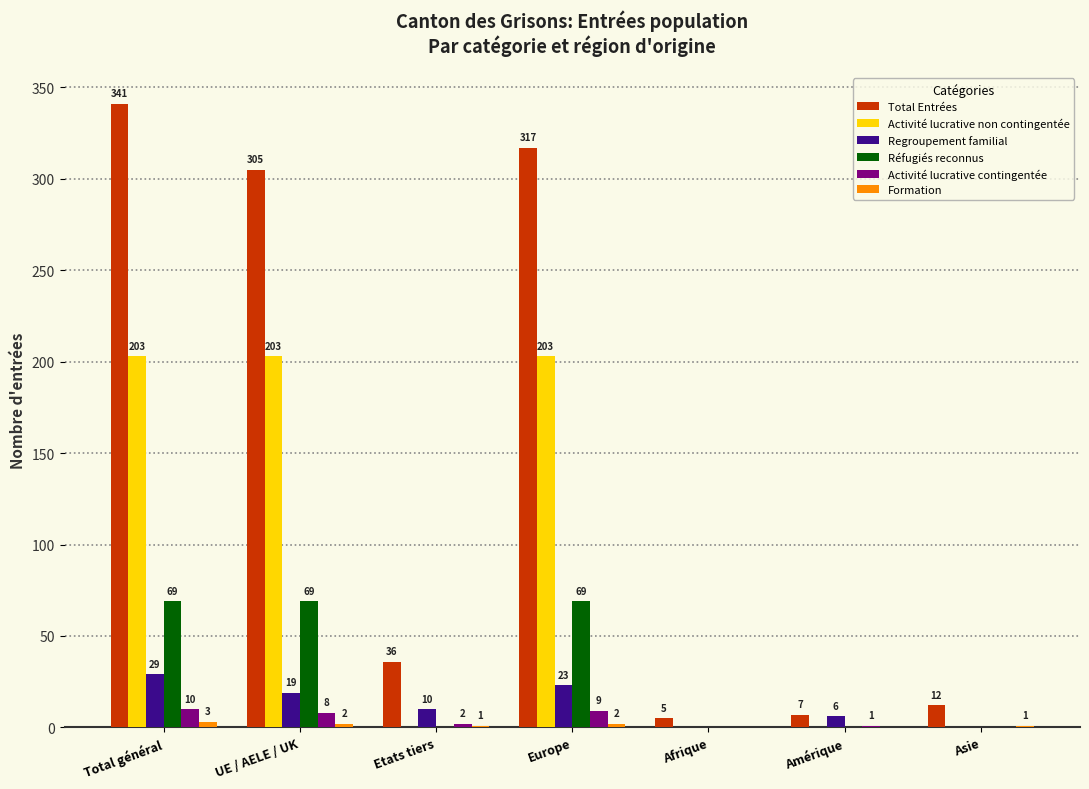

Which category has the highest value across all series?

Total général